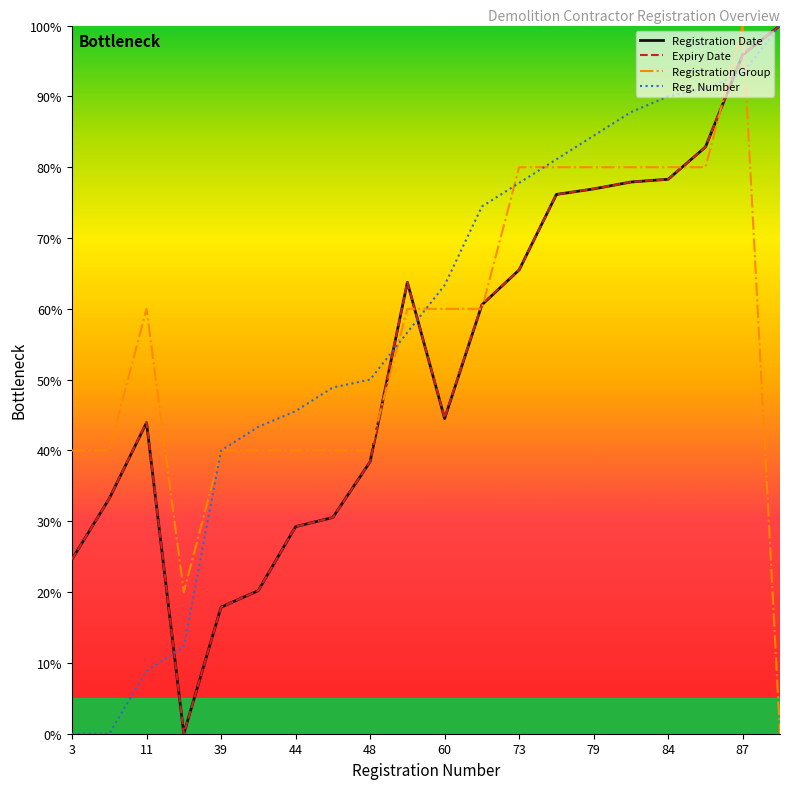

What is the greatest value displayed?

100.0